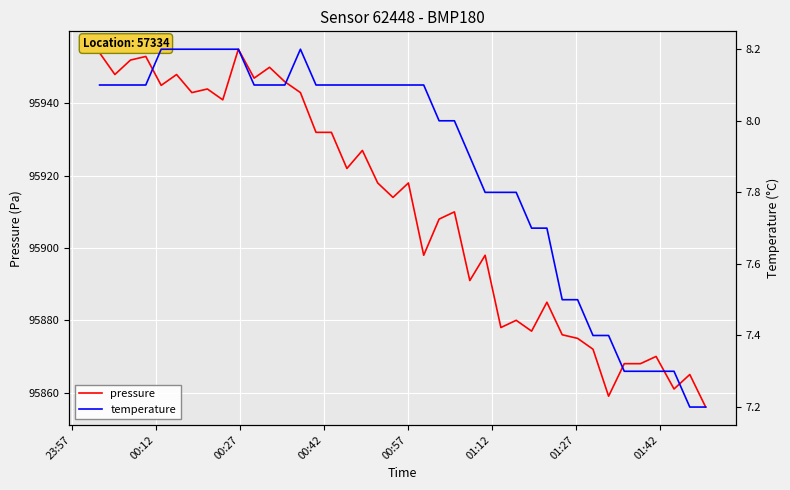

How many interior local peaks does the temperature series have?

1